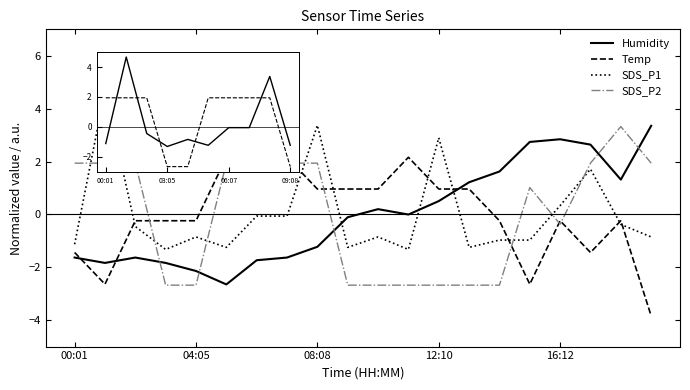

What is the maximum value shown in the chart?

4.7